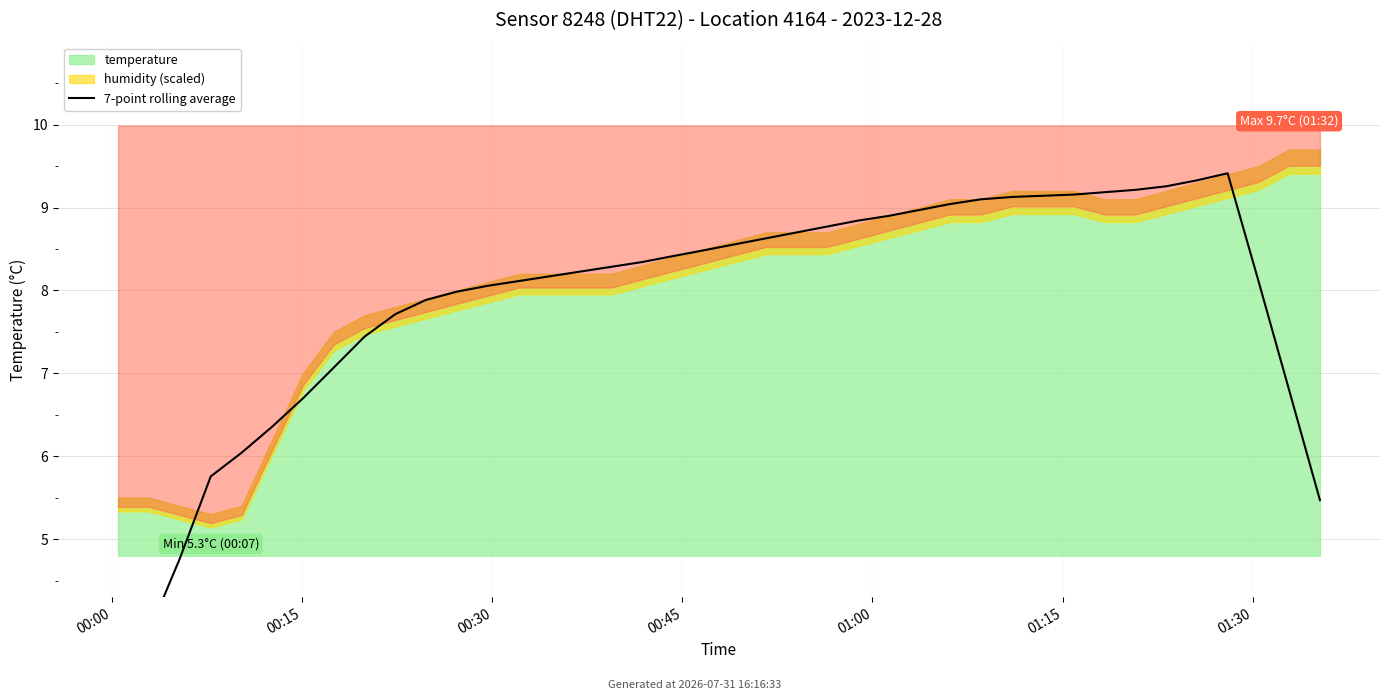

Count the number of values greater than 8.

26